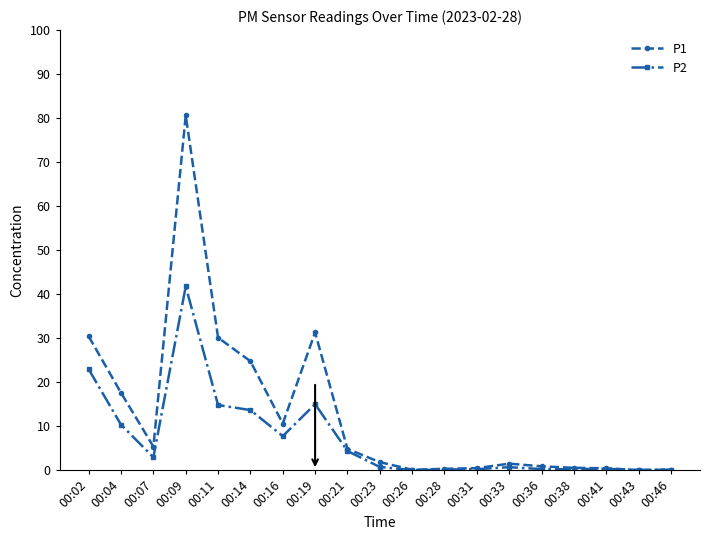

Where is the first local minimum for P2?

00:07